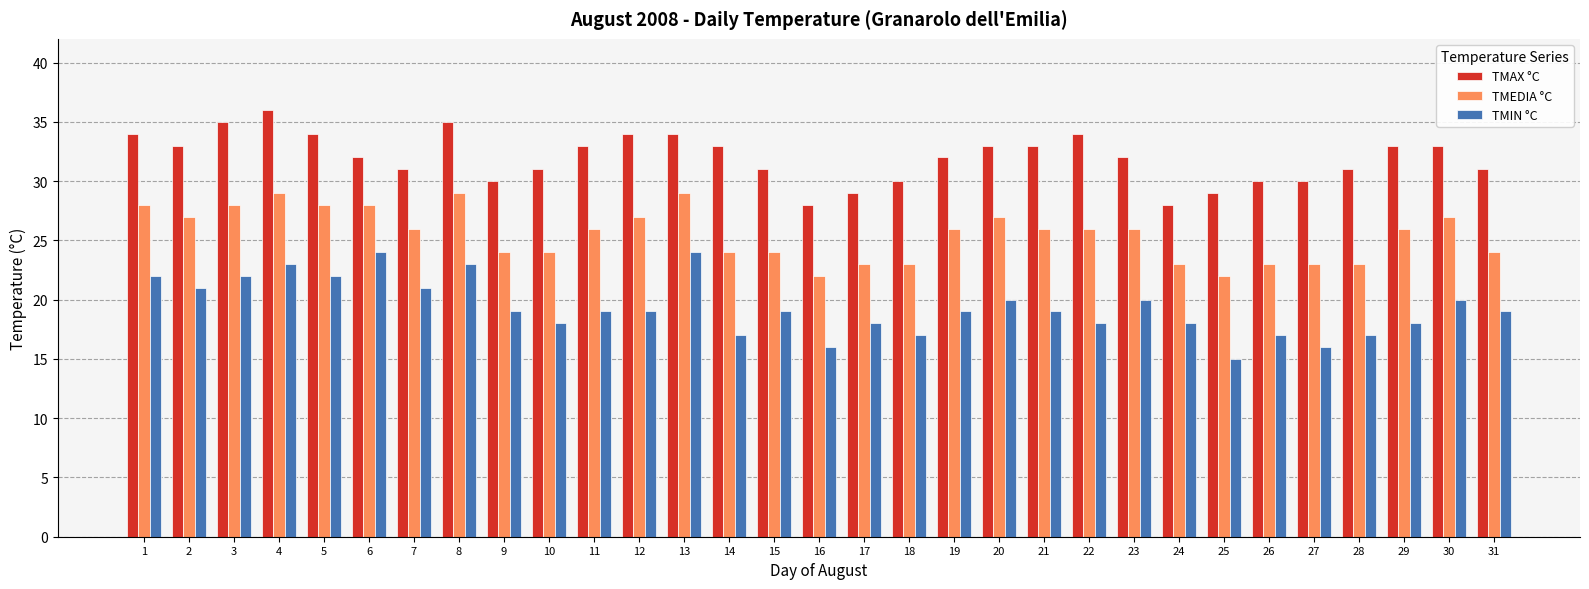

At which label does TMEDIA °C first exceed 26?

1